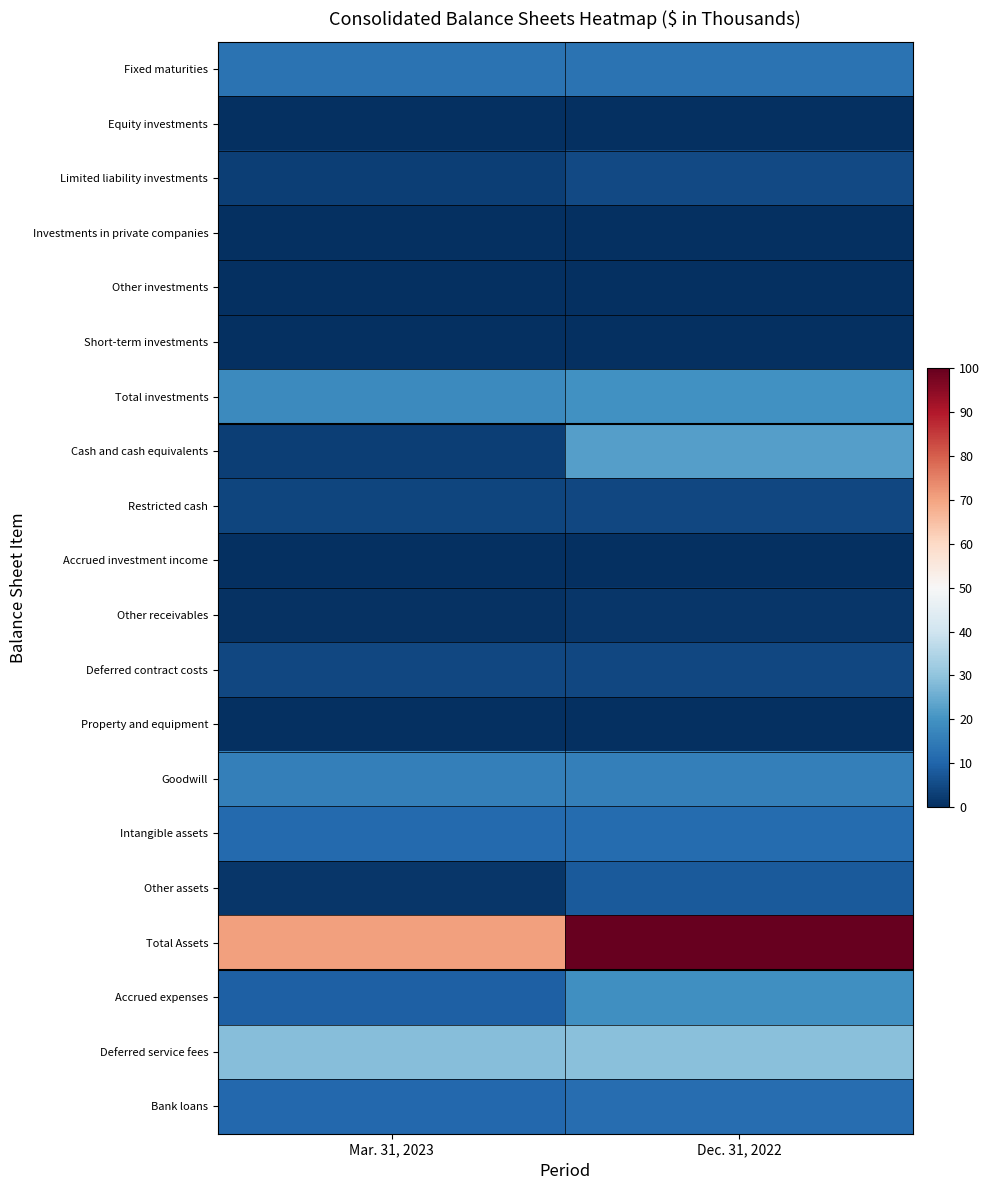

At which category is the sum across all series the highest?

Dec. 31, 2022